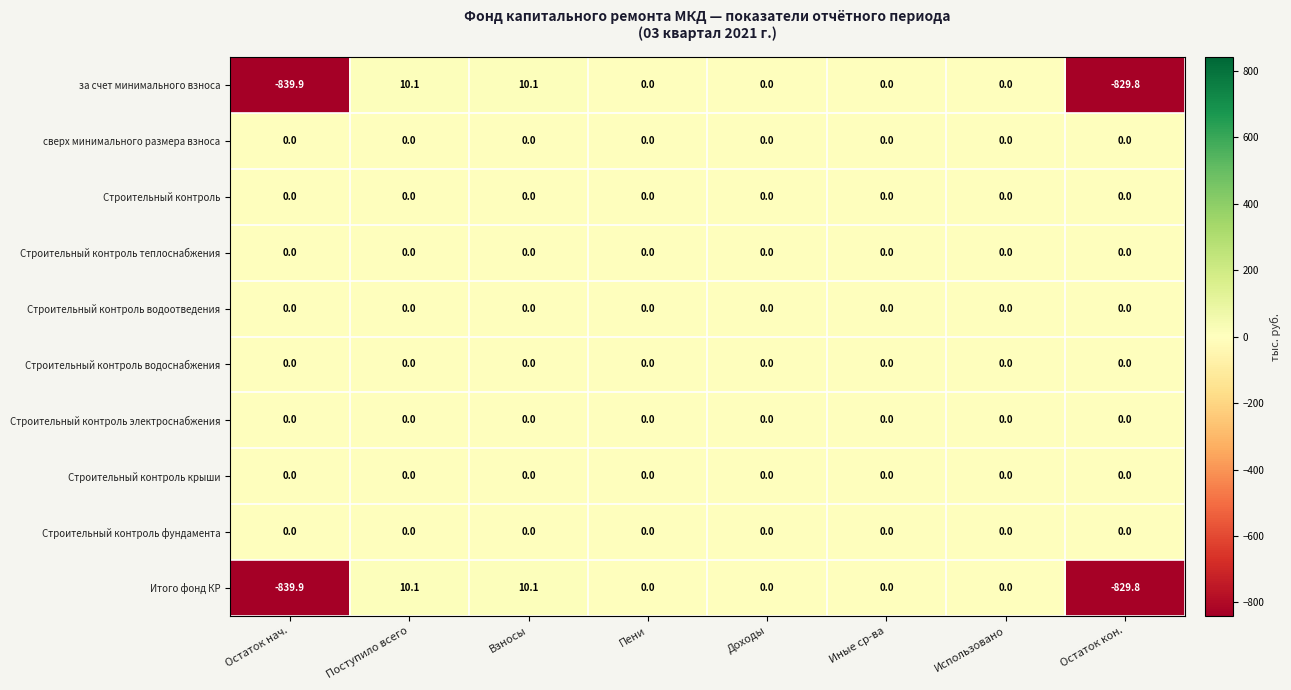

How many distinct data groups are displayed?

10